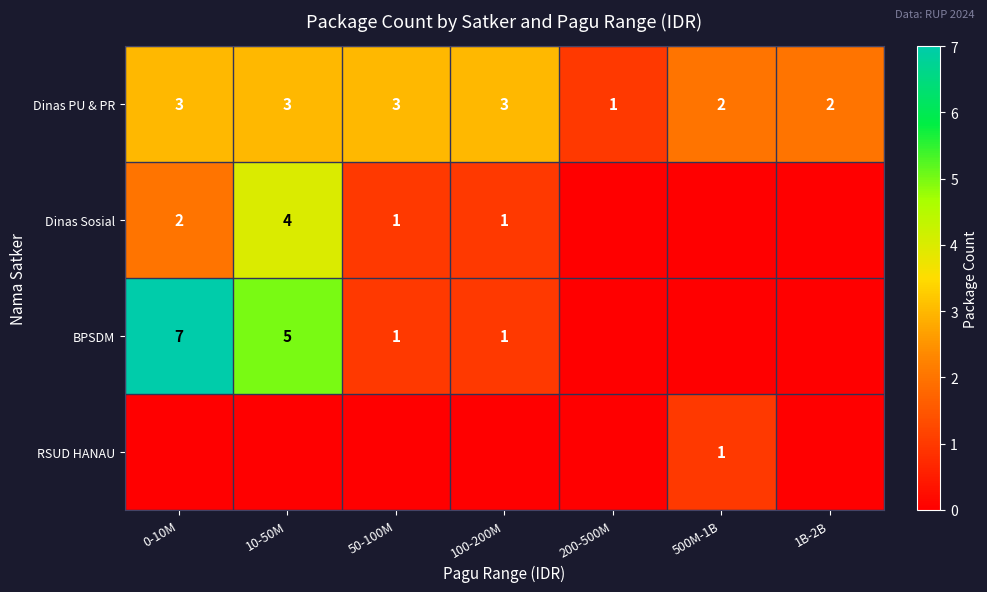

The Dinas PU & PR series shows 1 at 50-100M. True or false?

False